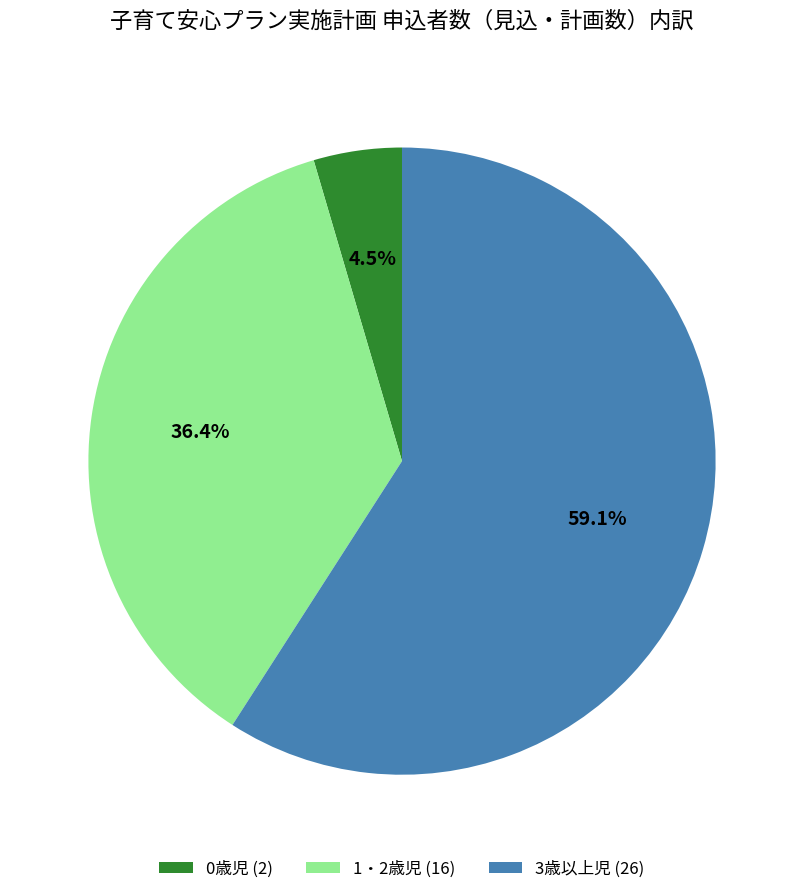

Do 3歳以上児 and 1・2歳児 together represent more than half of the pie?

Yes